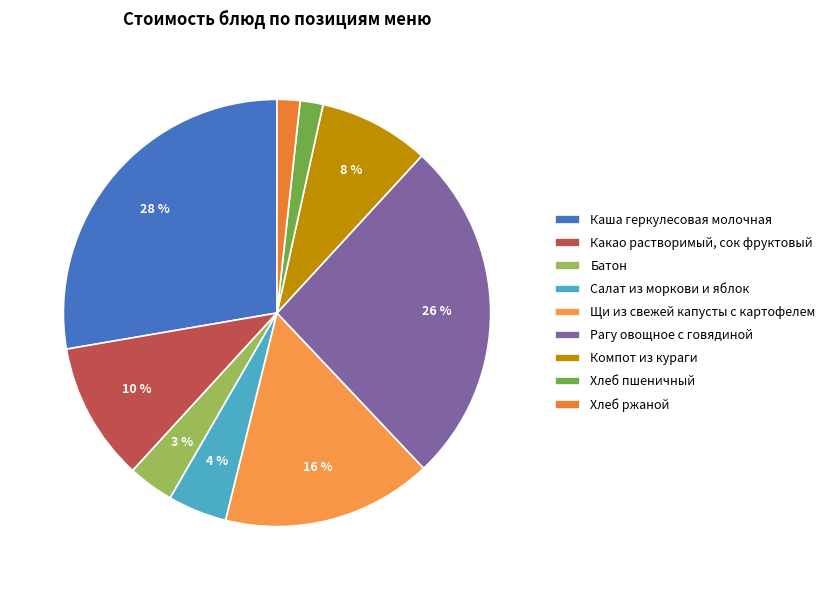

How many segments does this pie chart have?

9